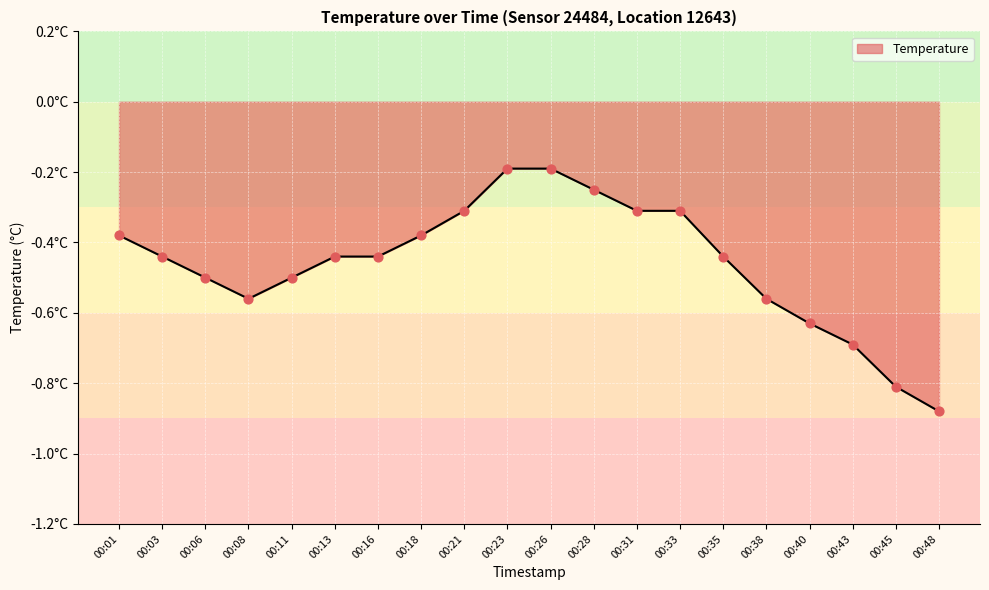

Which has a higher value, 00:18 or 00:28?

00:28